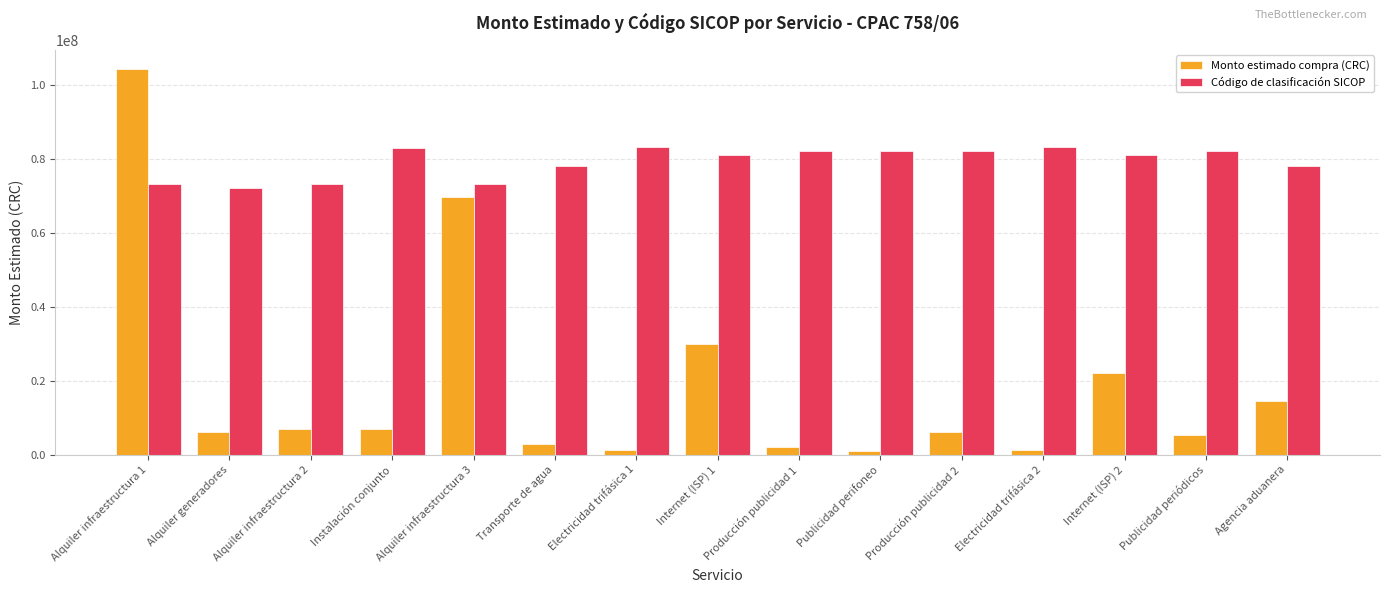

The value of Monto estimado compra (CRC) at Instalación conjunto is 3503092. True or false?

False